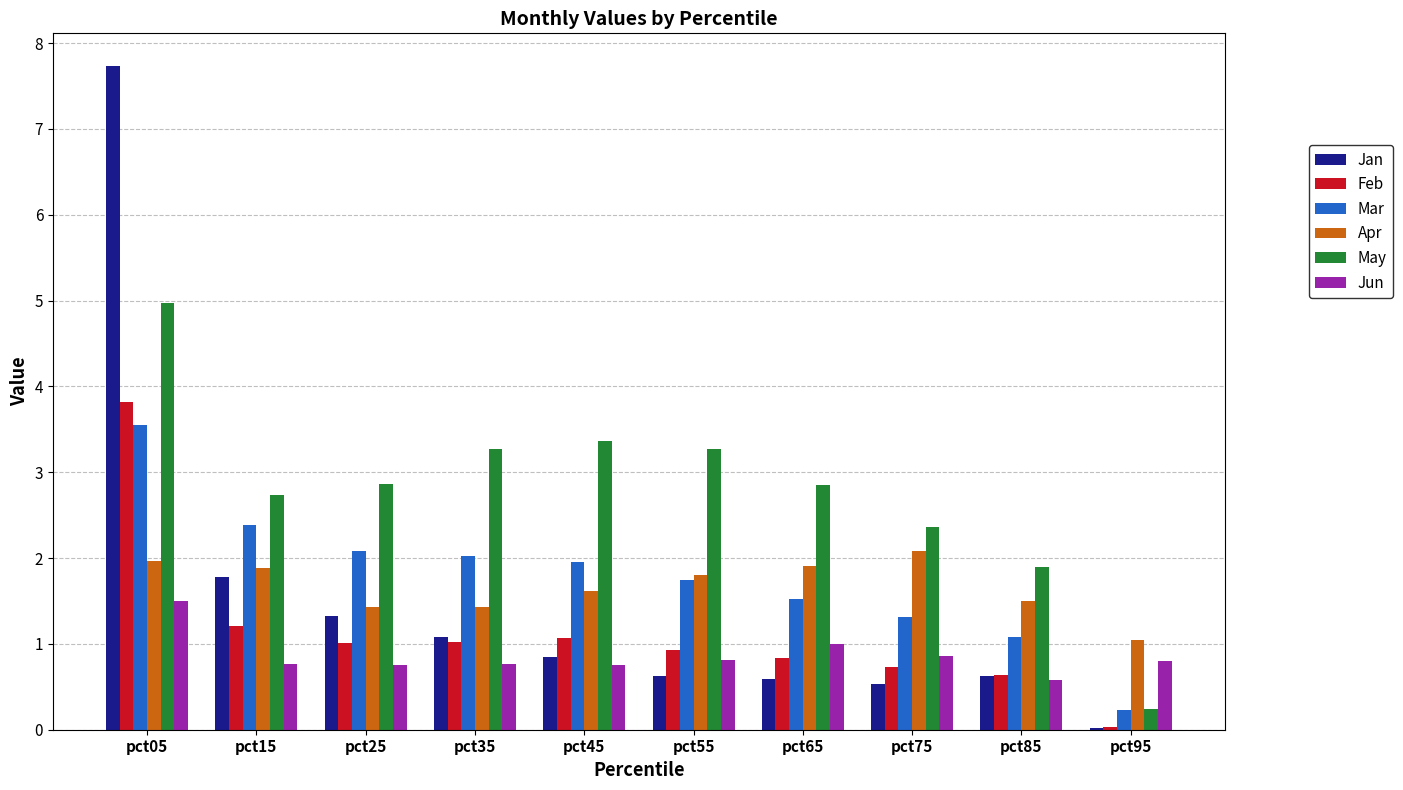

What is the maximum value for Mar?

3.6